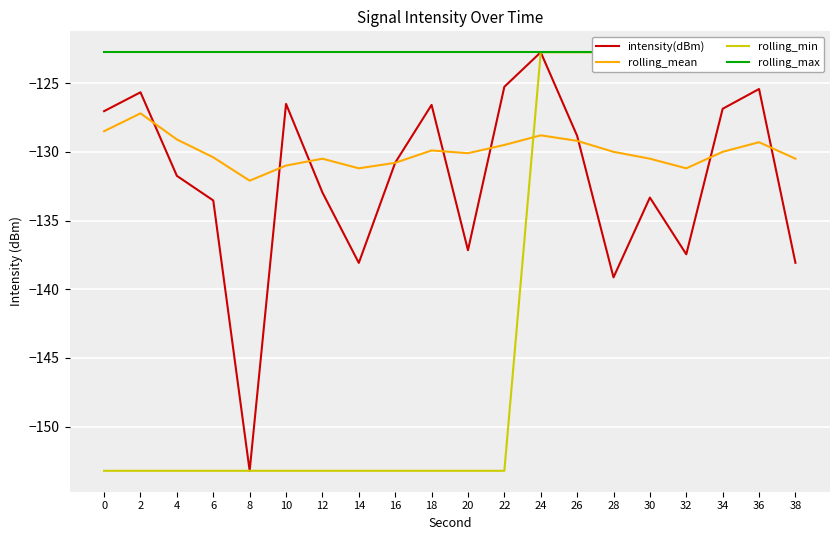

Is the value of rolling_mean at 34 greater than the value of intensity(dBm) at 10?

No